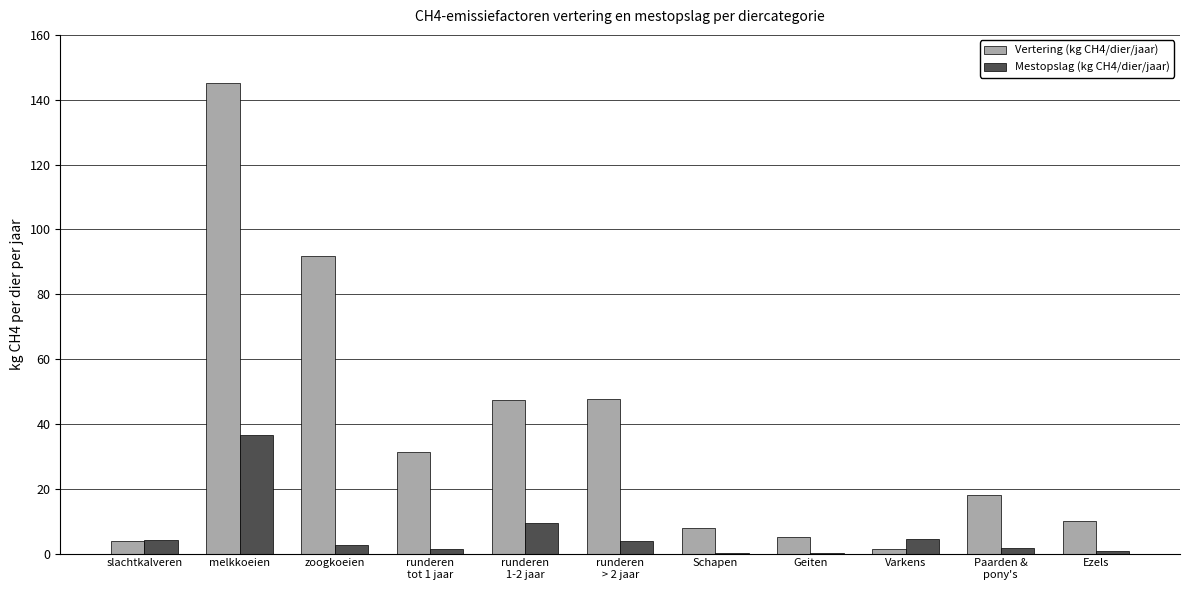

What is the sum of the Mestopslag (kg CH4/dier/jaar) values at Geiten and melkkoeien?

36.8